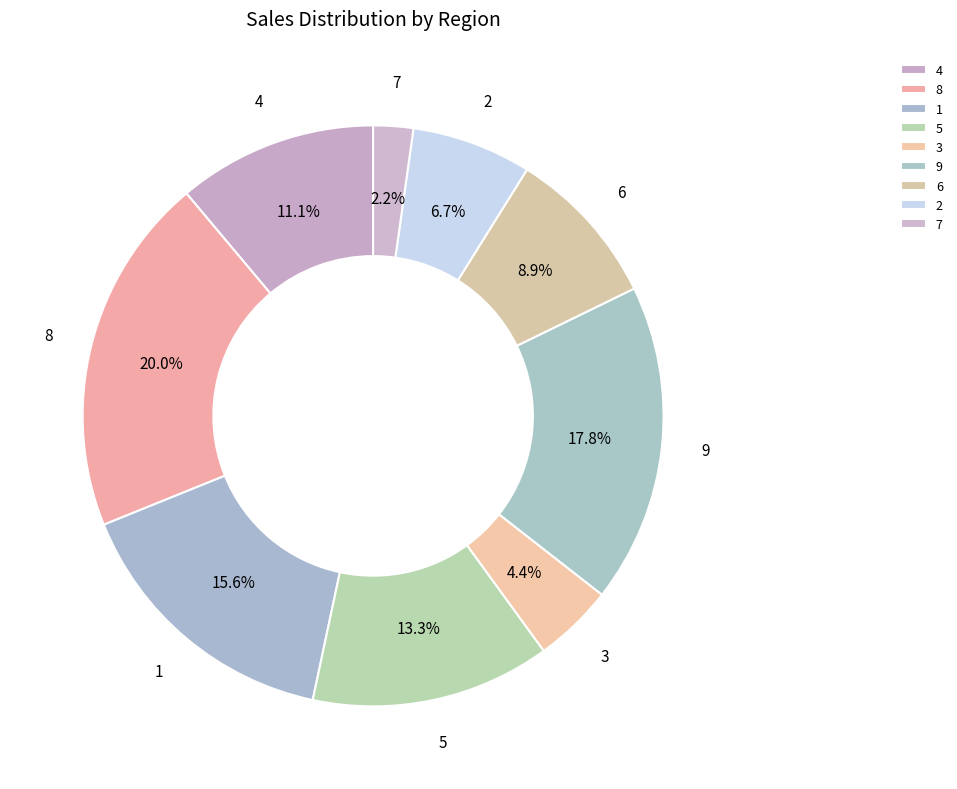

Between 7 and 4, which is larger?

4